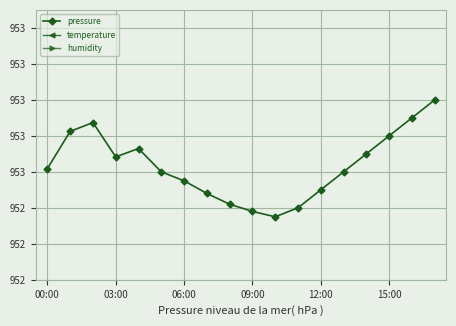

At which category does humidity reach its first local peak?

12:00